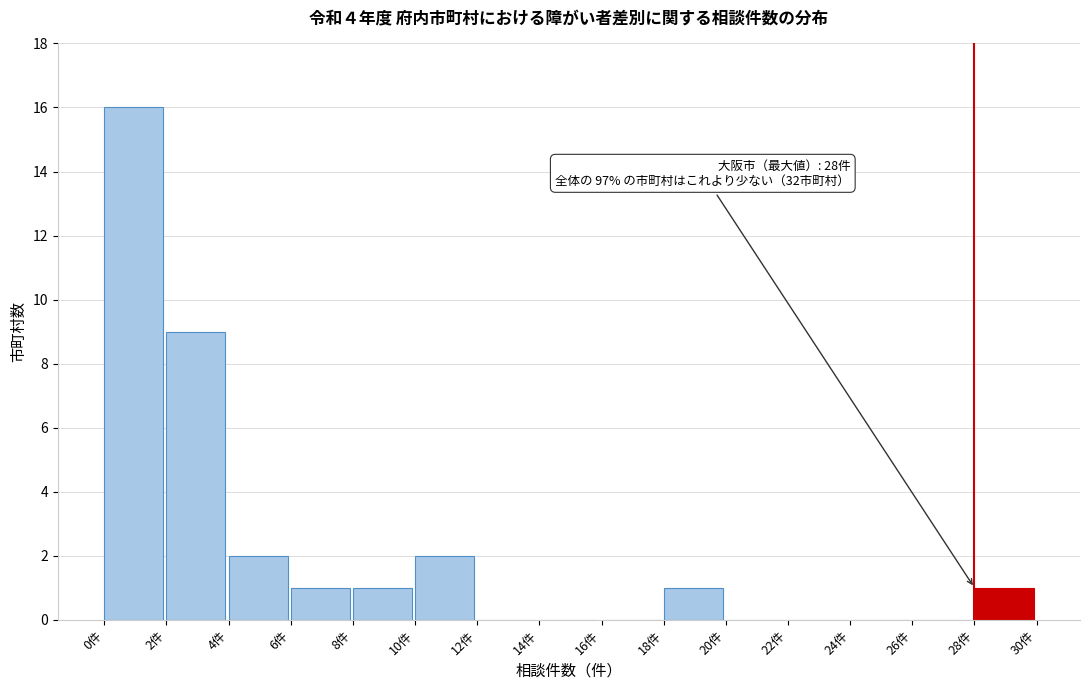

Over which range of the x-axis is the bar tallest?

0 to 2